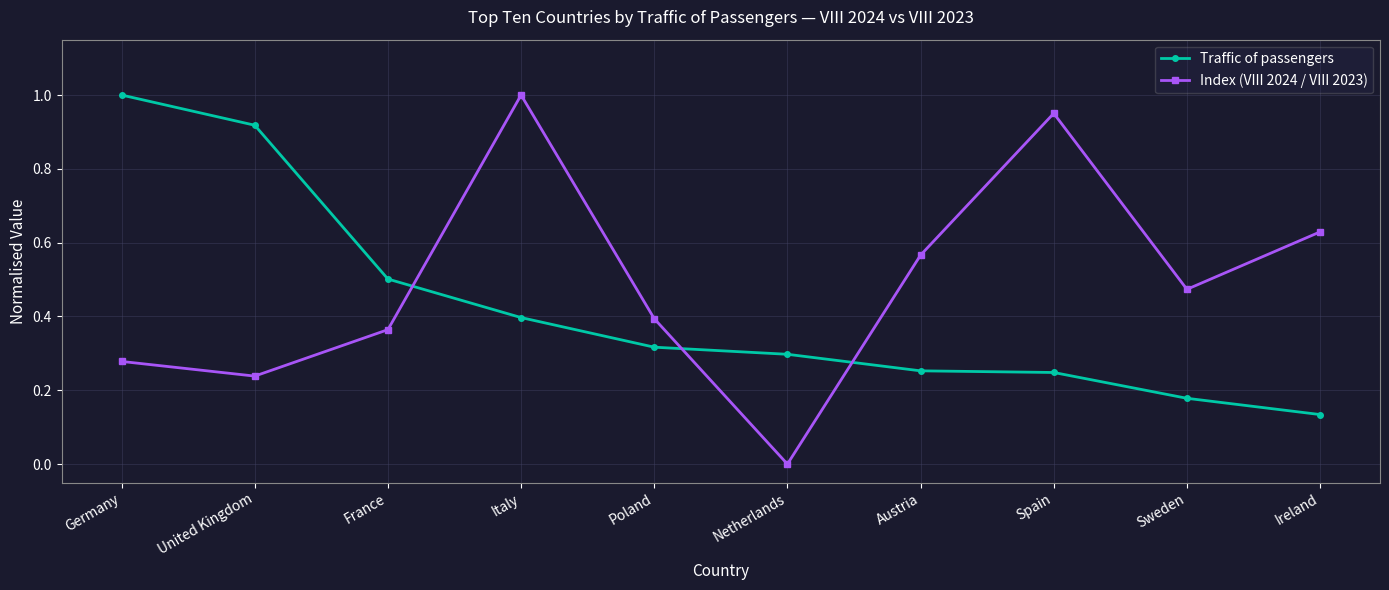

At which category is the sum across all series the highest?

Italy